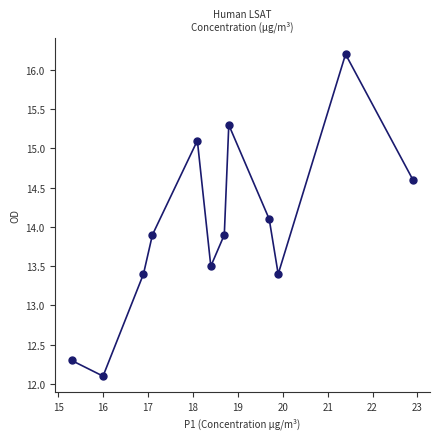

What is the range of Y values (max minus min)?

4.1